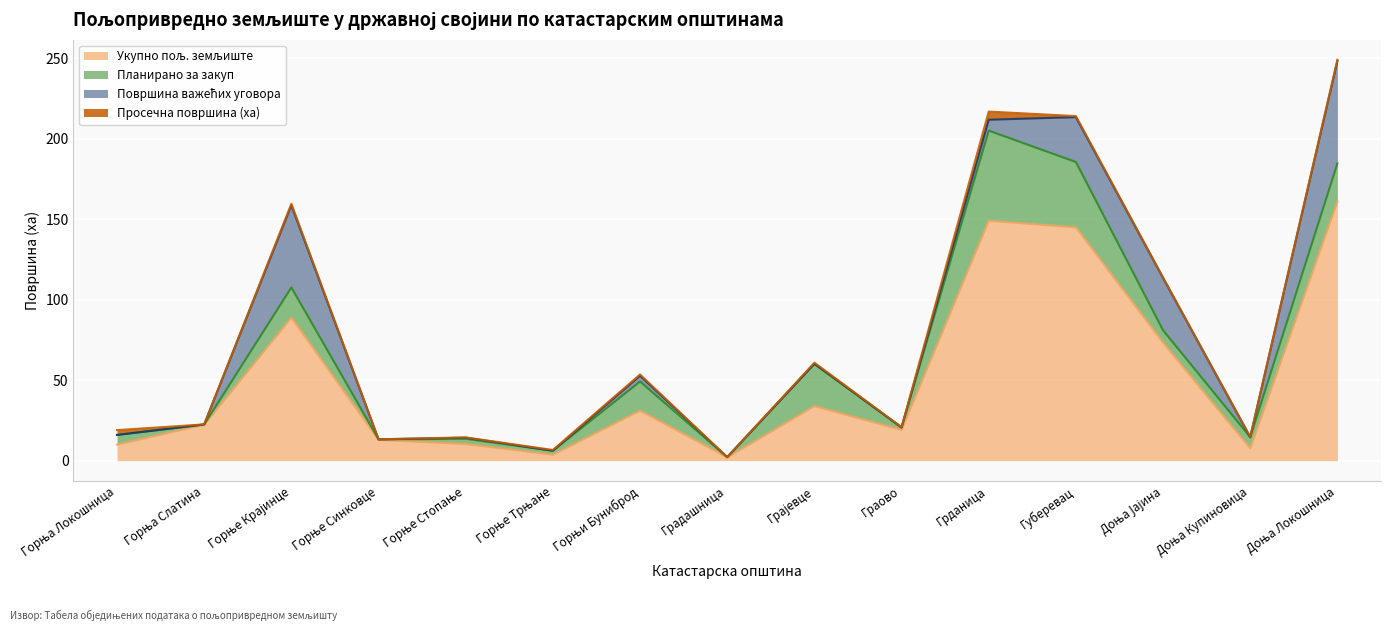

List the series in order of their peak value, highest first.

Укупно пољ. земљиште, Површина важећих уговора, Планирано за закуп, Просечна површина (ха)